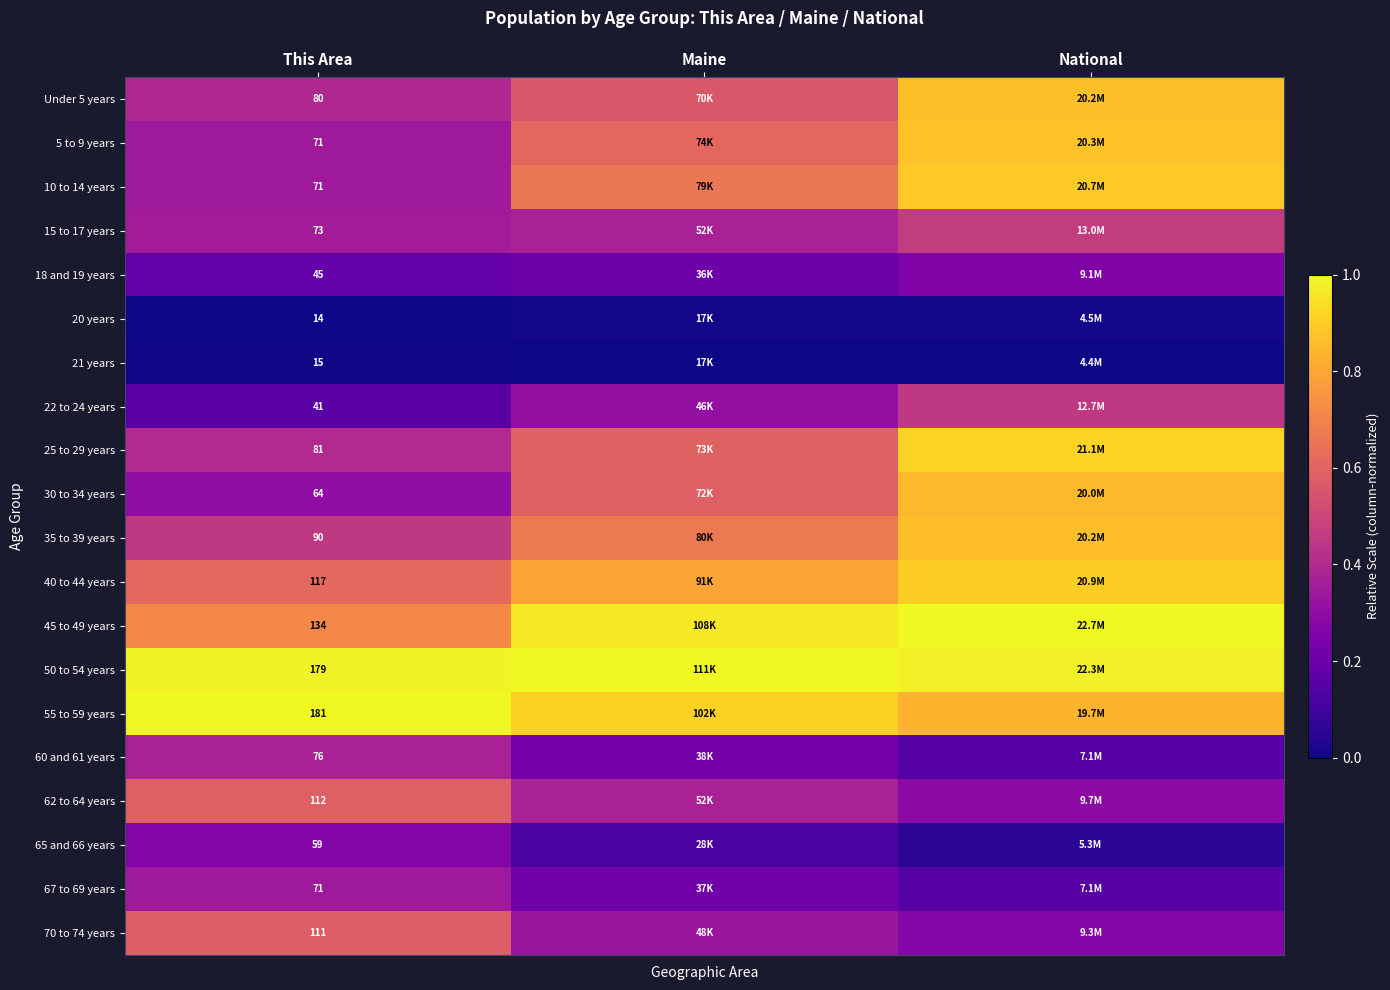

At which category is the sum across all series the highest?

National